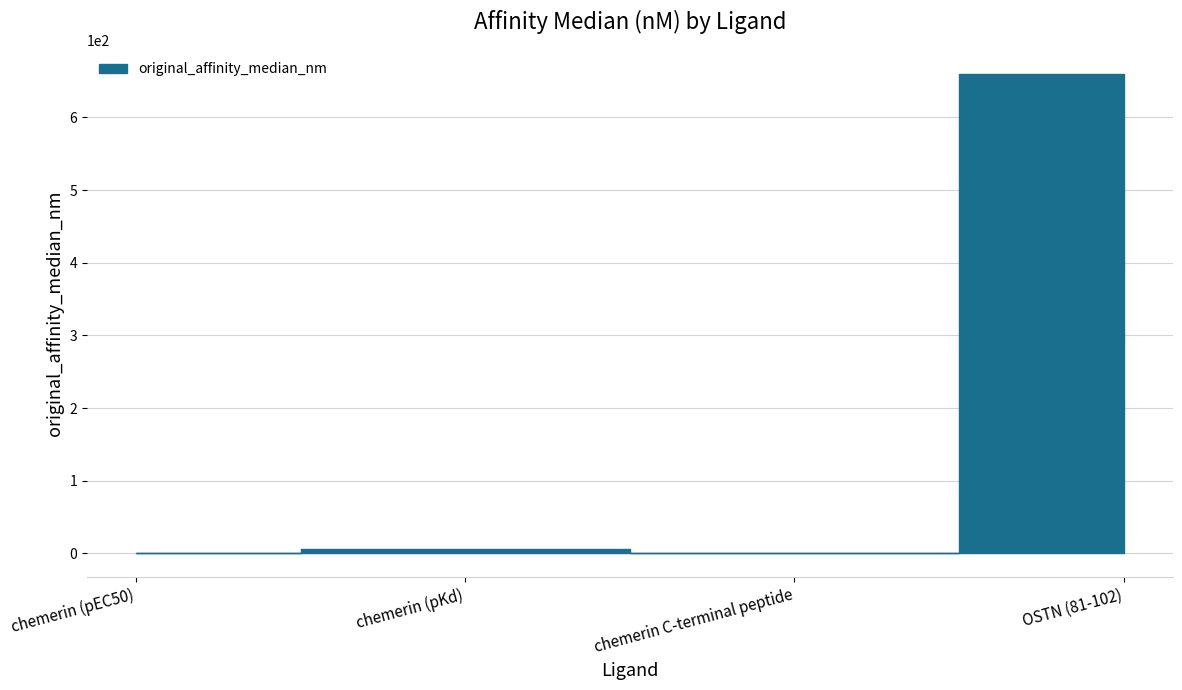

List the labels in order of value, largest first.

OSTN (81-102), chemerin (pKd), chemerin C-terminal peptide, chemerin (pEC50)